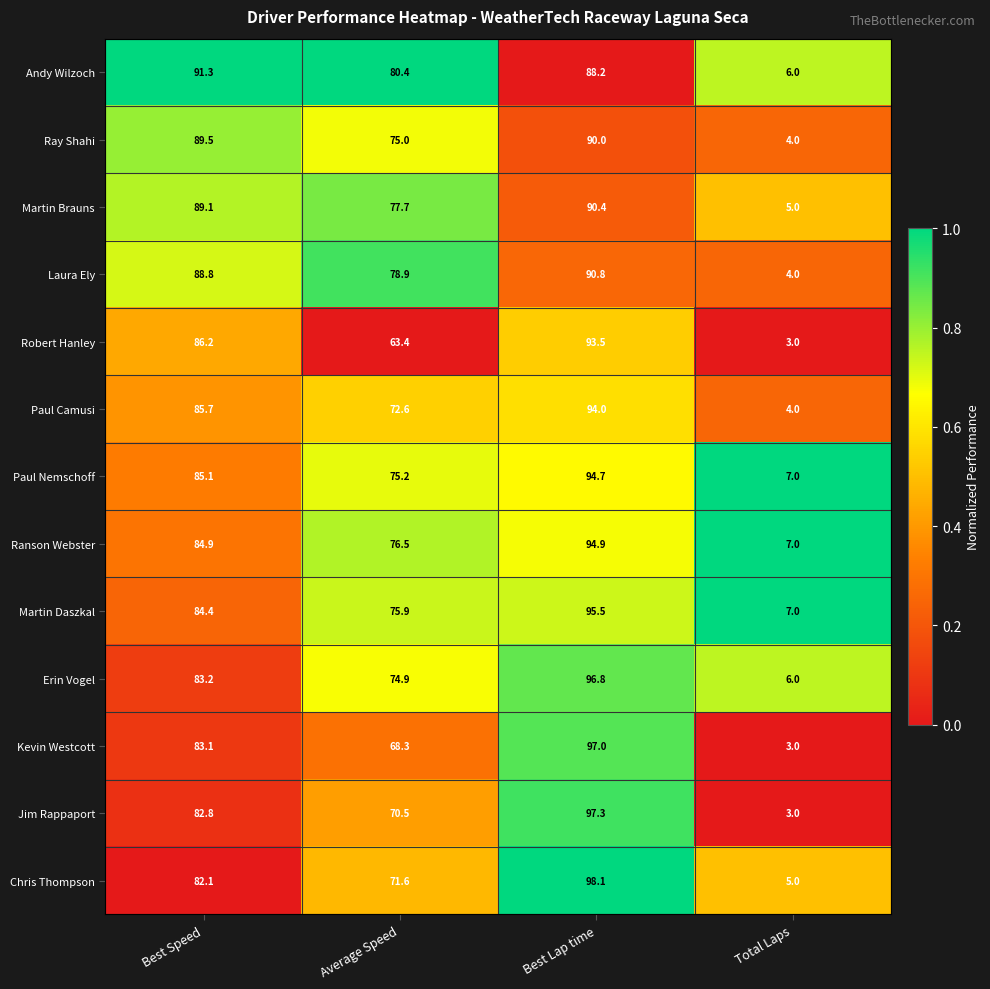

What is the total value across all series at Best Lap time?

1221.2